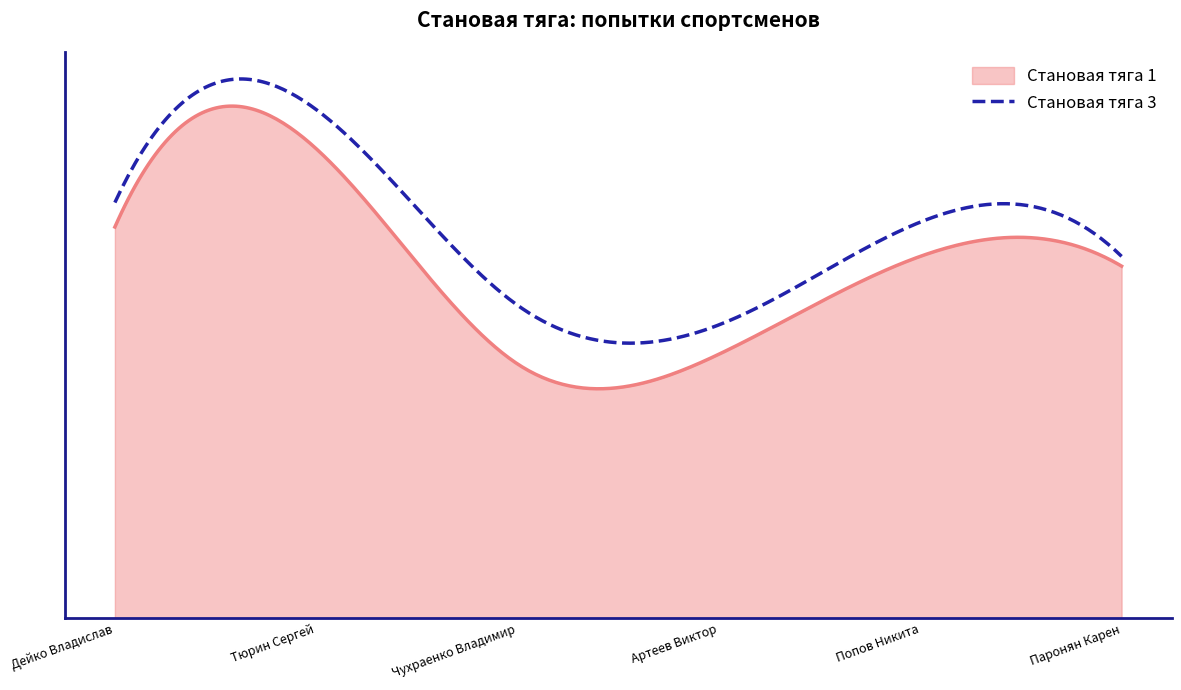

What are all the series names shown in the legend?

Становая тяга 1, Становая тяга 3